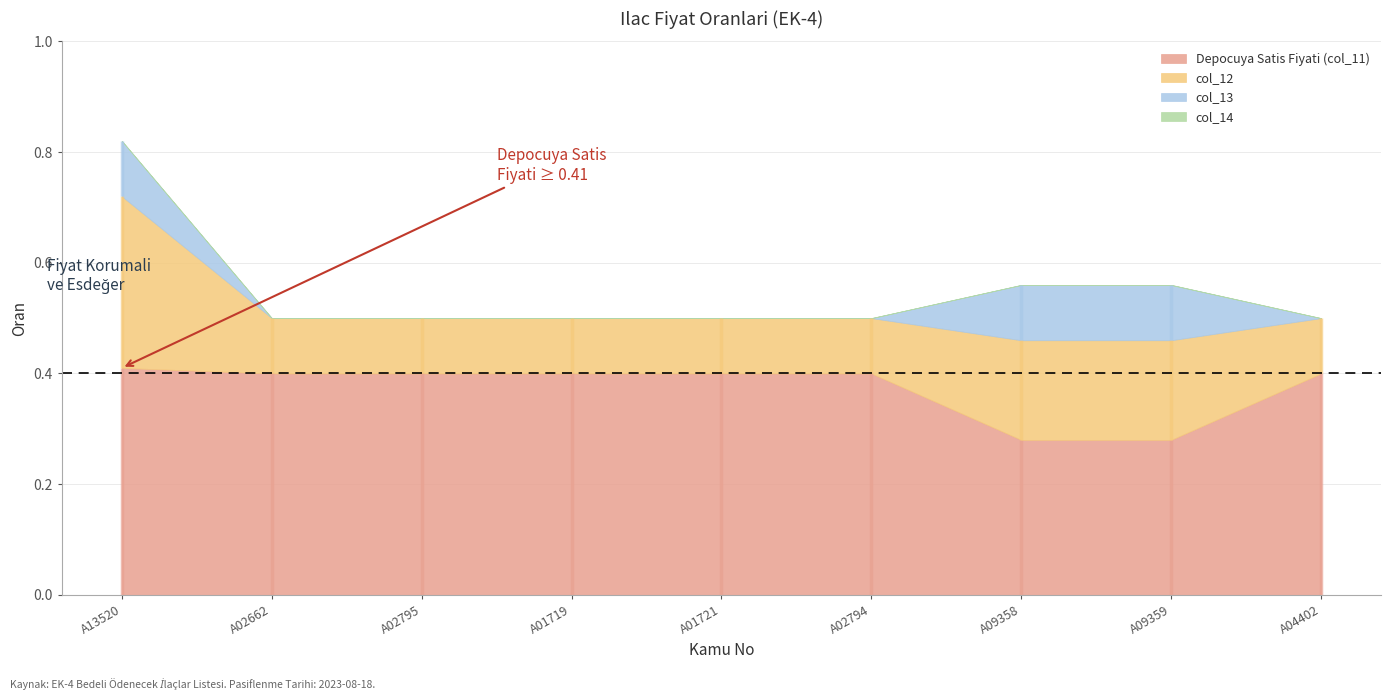

At which category is the sum across all series the highest?

A13520